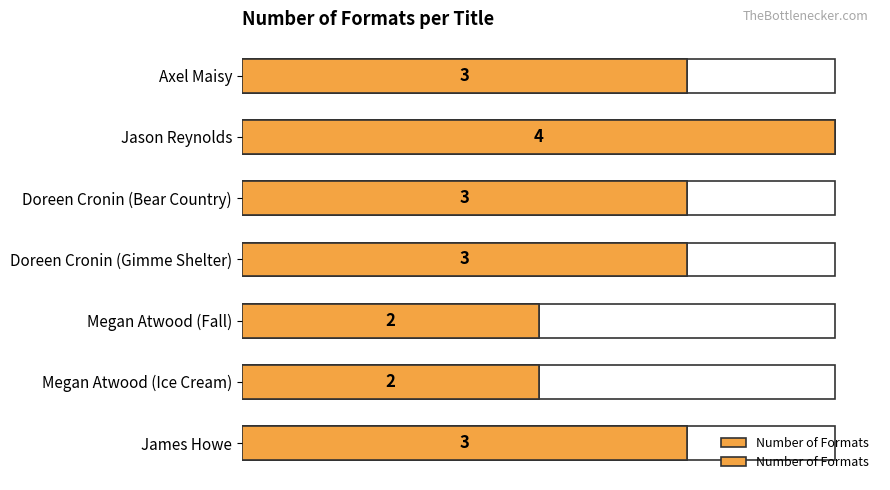

What is the change in value from Doreen Cronin (Gimme Shelter) to Megan Atwood (Fall)?

-1